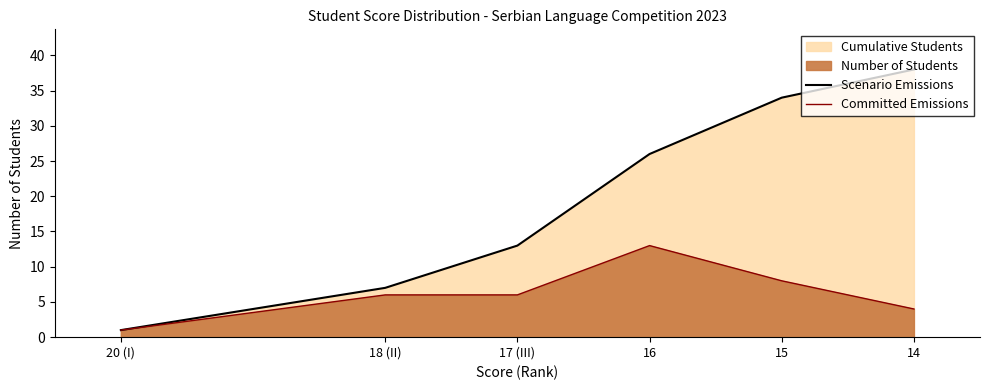

What is the minimum value for Committed Emissions?

1